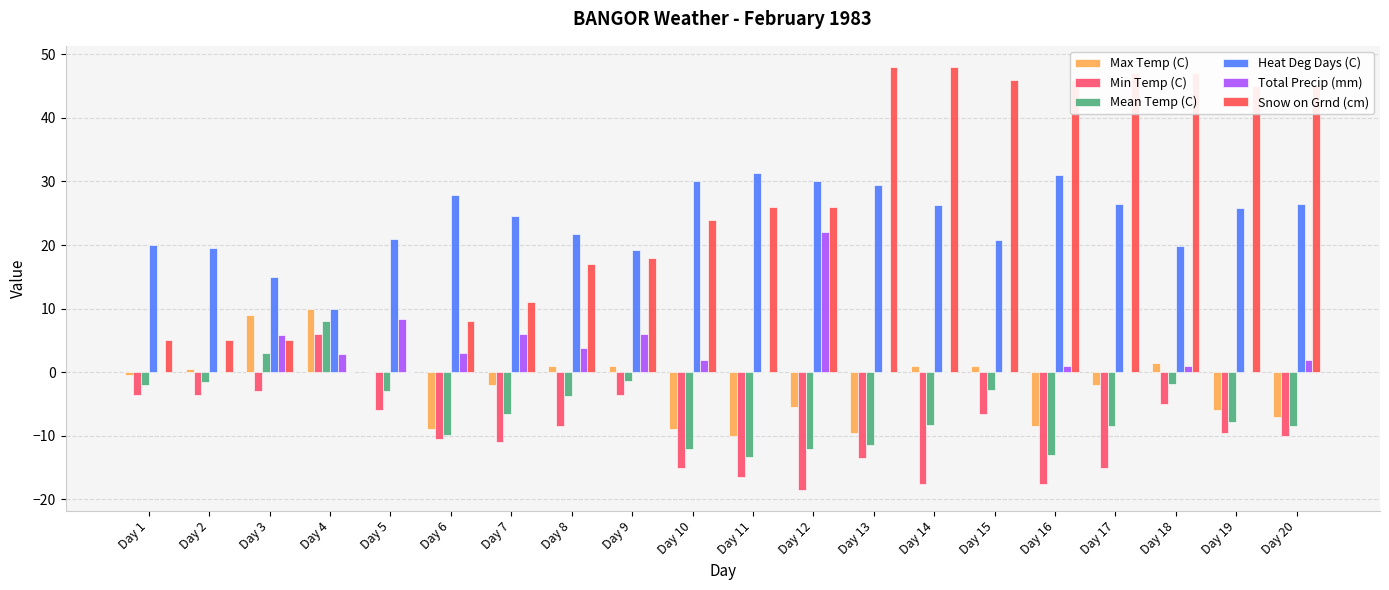

True or false: Heat Deg Days (C) has a value of 25.8 at Day 19.

True